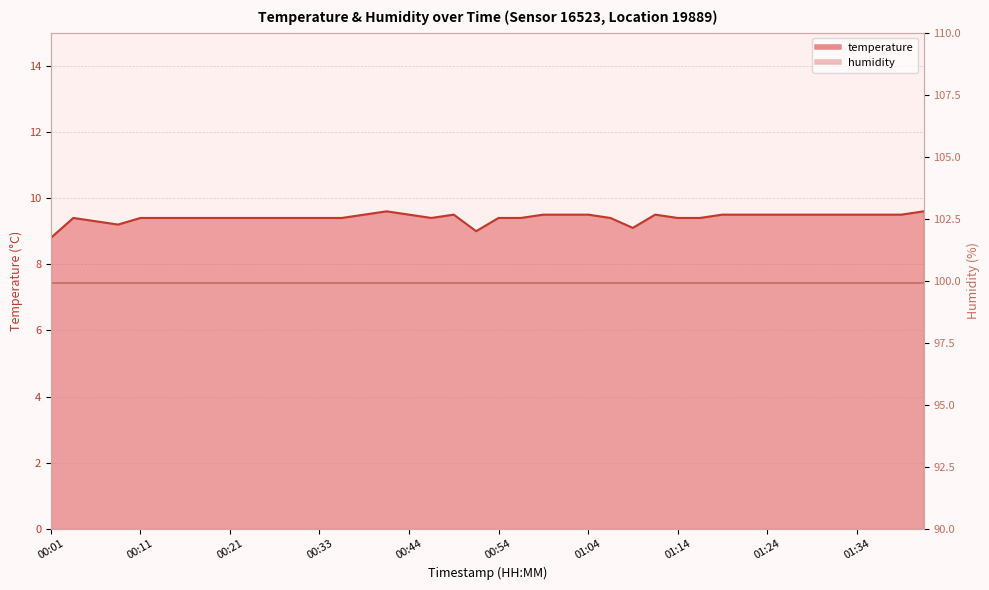

What is the difference between the second highest and second lowest values?

0.6